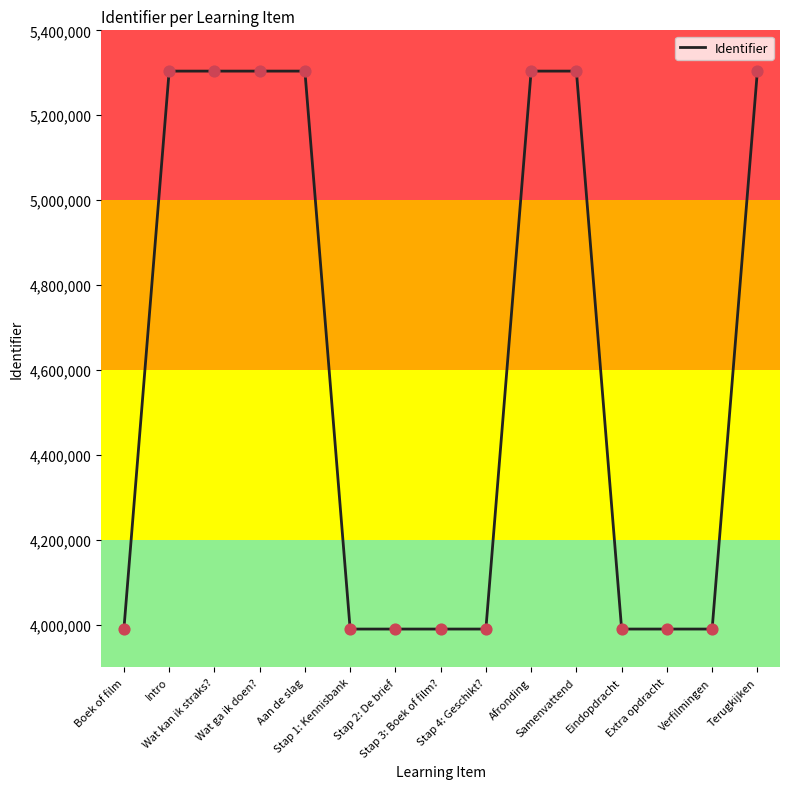

What is the change in value from Intro to Afronding?

+11